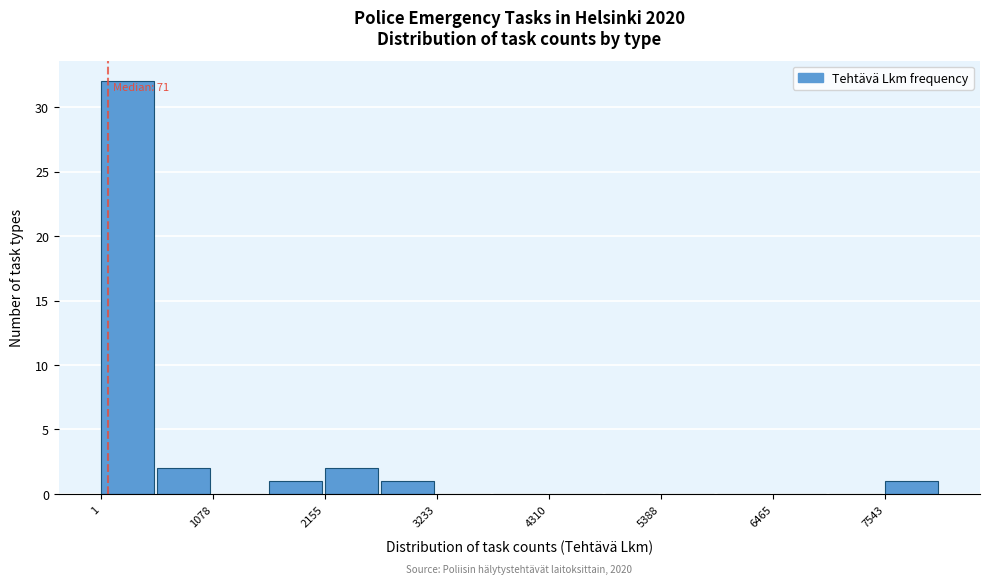

Around what value on the x-axis is the tallest bar? Give the approximate position of its centre, as read against the axis.

200